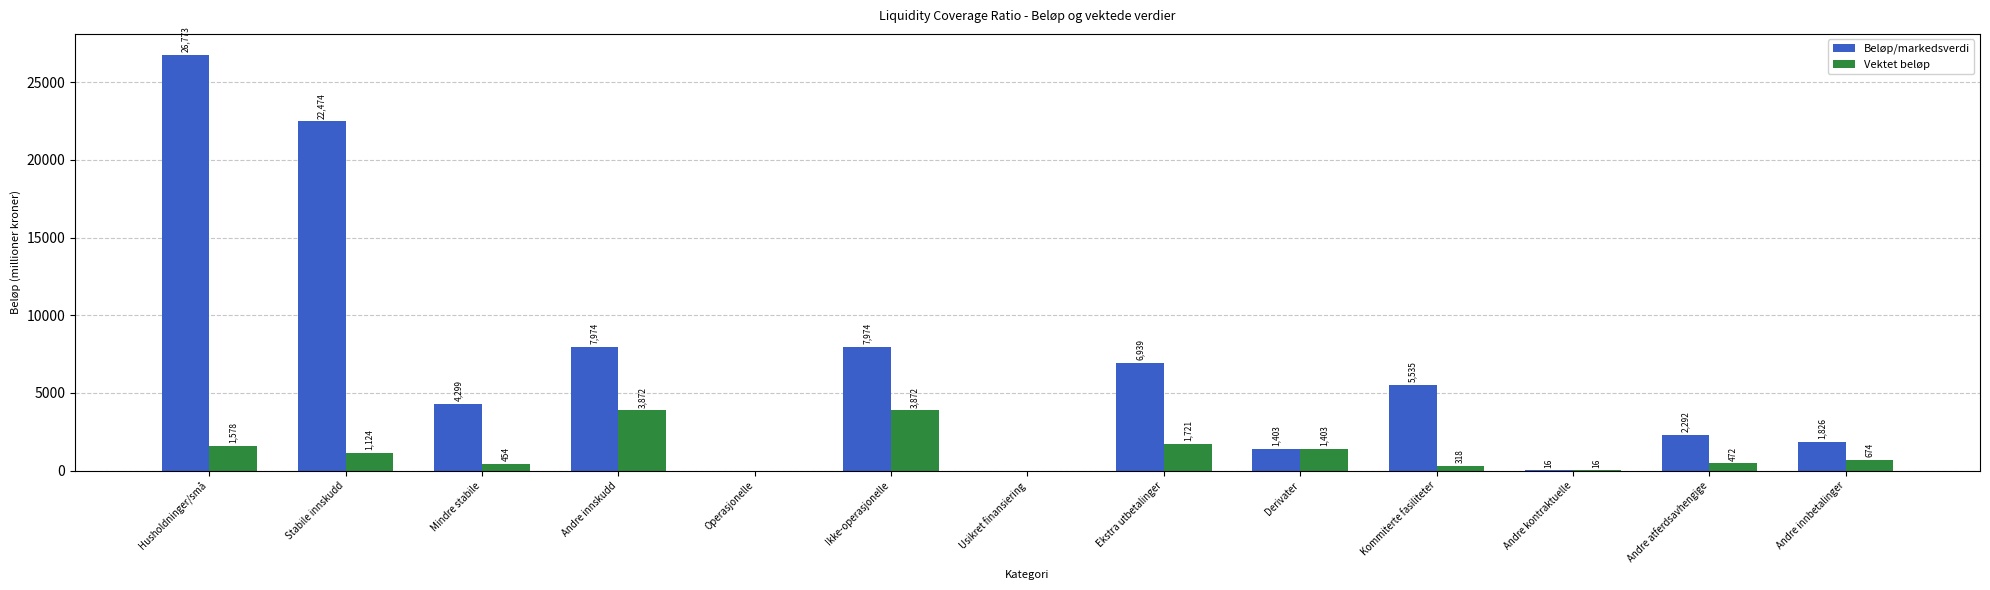

Is it true that Beløp/markedsverdi equals 38951 at Stabile innskudd?

False